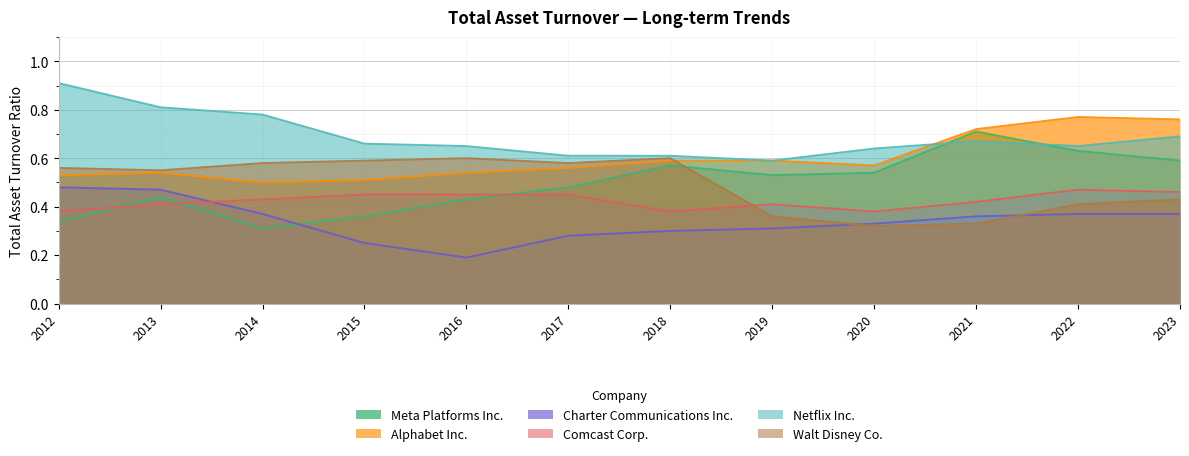

At which label does Meta Platforms Inc. reach its peak?

2021